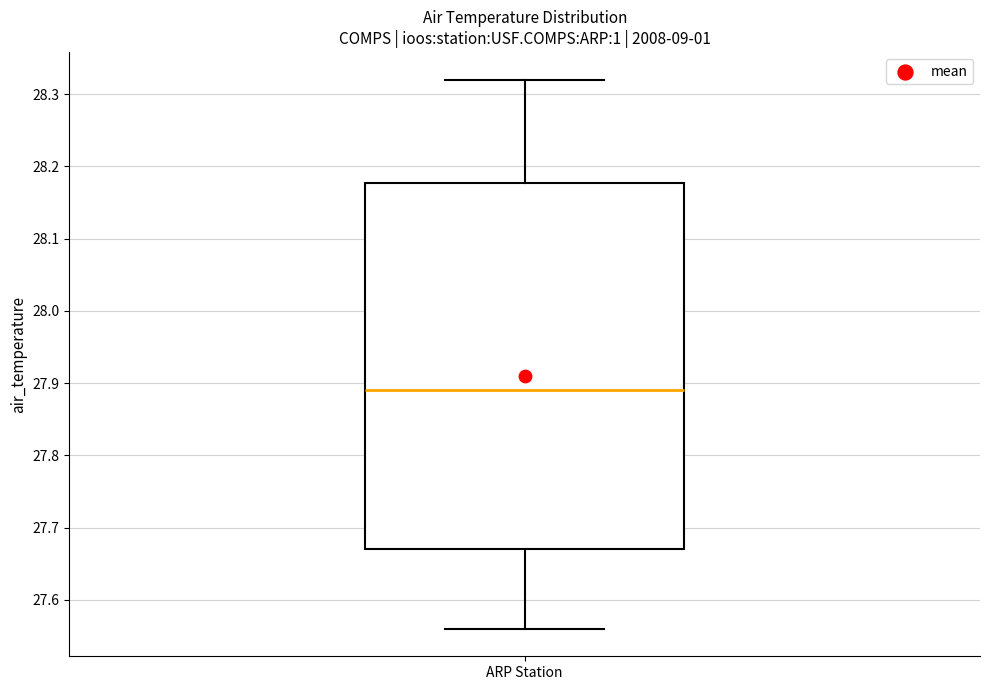

Read this box plot against the y-axis: the position of the median line, the range covered by the box, and the ends of both whiskers. The values are not printed on the chart, so give them approximately, as read against the axis.

median 27.89, box 27.67 to 28.18, whiskers 27.56 to 28.32